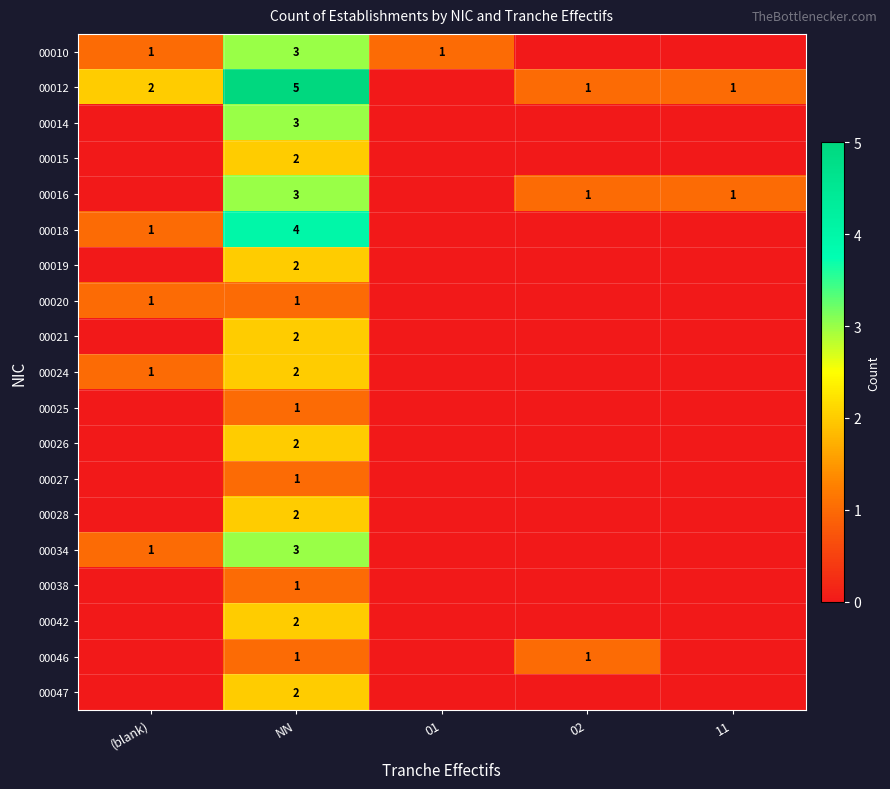

The value of 00018 at NN is 7. True or false?

False